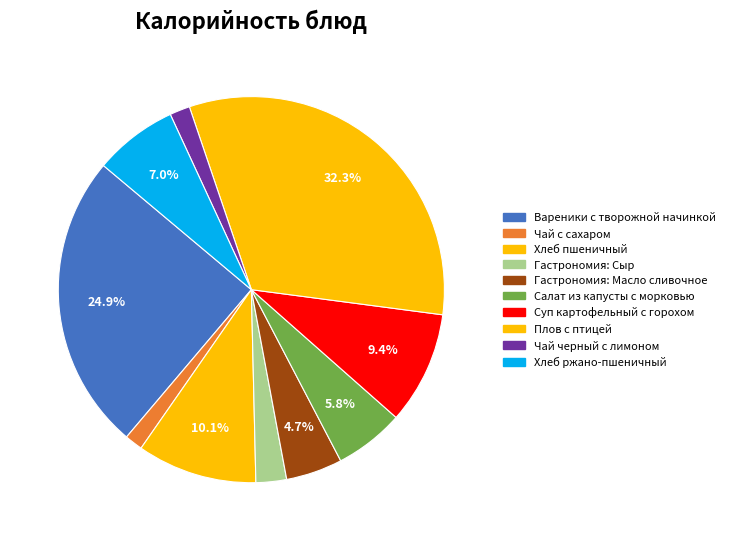

To the nearest percent, what is the combined percentage of Хлеб пшеничный and Чай черный с лимоном?

12%